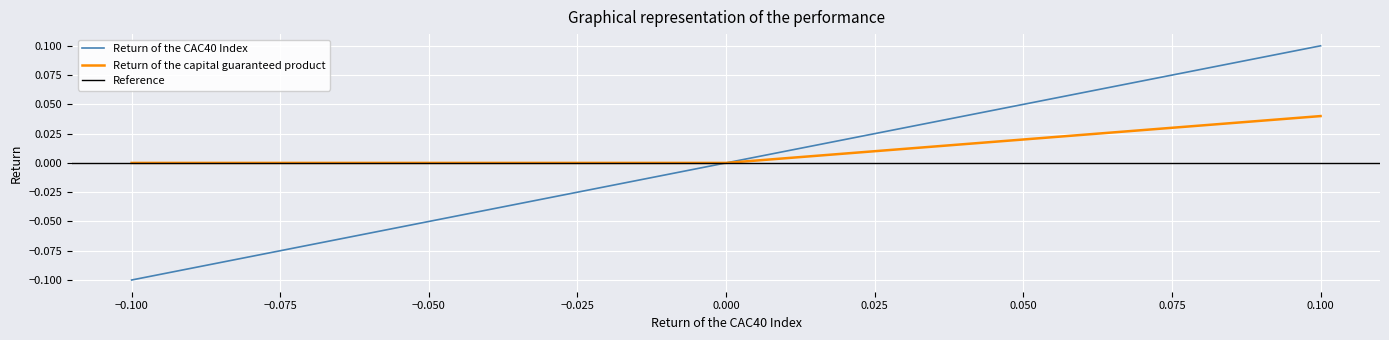

True or false: Return of the CAC40 Index has a value of -0.1 at −0.100.

True